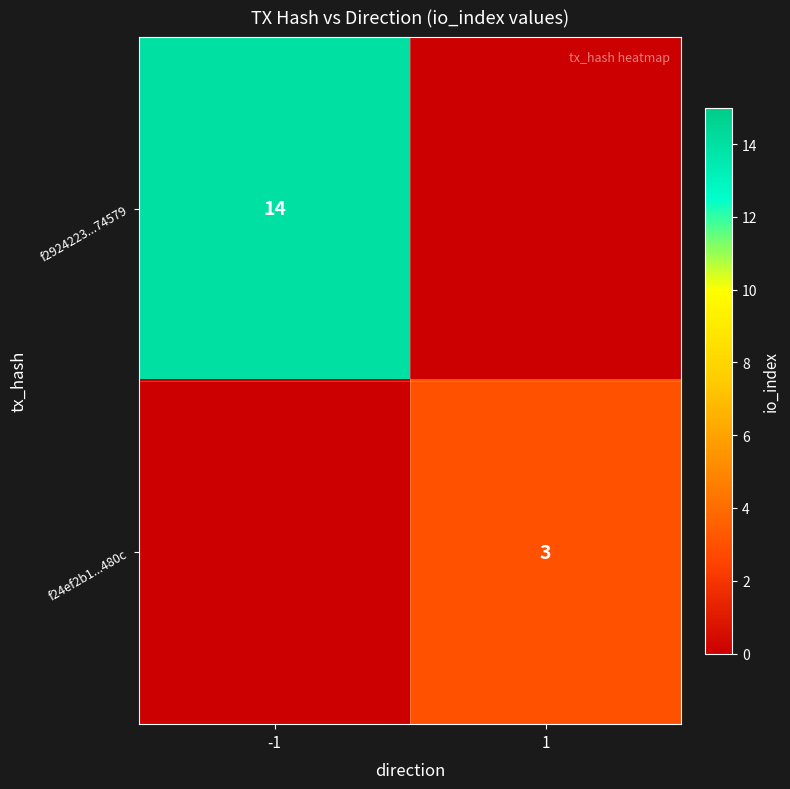

How many categories are shown in the chart?

2